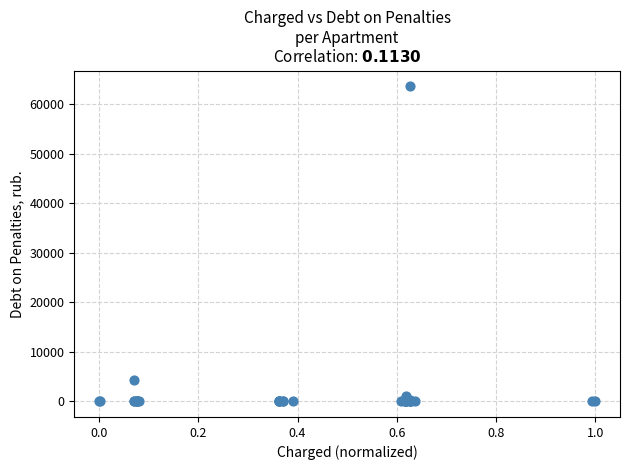

What Y value in the scatter plot is closest to 31836?

4330.2